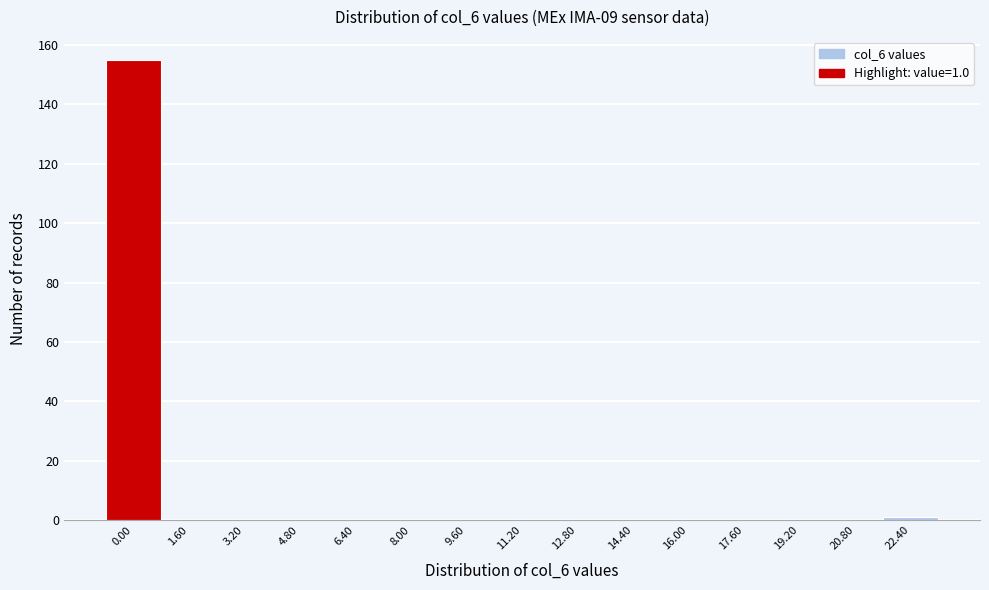

Reading right to left, what are all the values shown in this chart?

22.40=1	20.80=0	19.20=0	17.60=0	16.00=0	14.40=0	12.80=0	11.20=0	9.60=0	8.00=0	6.40=0	4.80=0	3.20=0	1.60=0	0.00=155